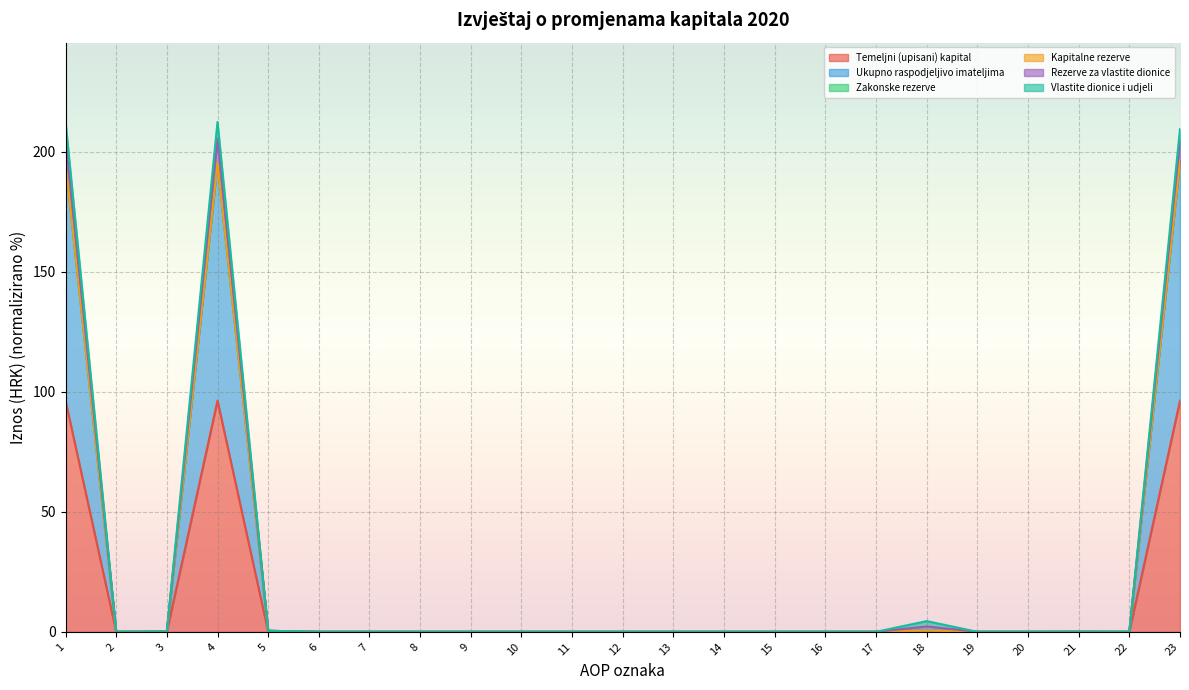

Is it true that Temeljni (upisani) kapital equals 0.0 at 12?

True